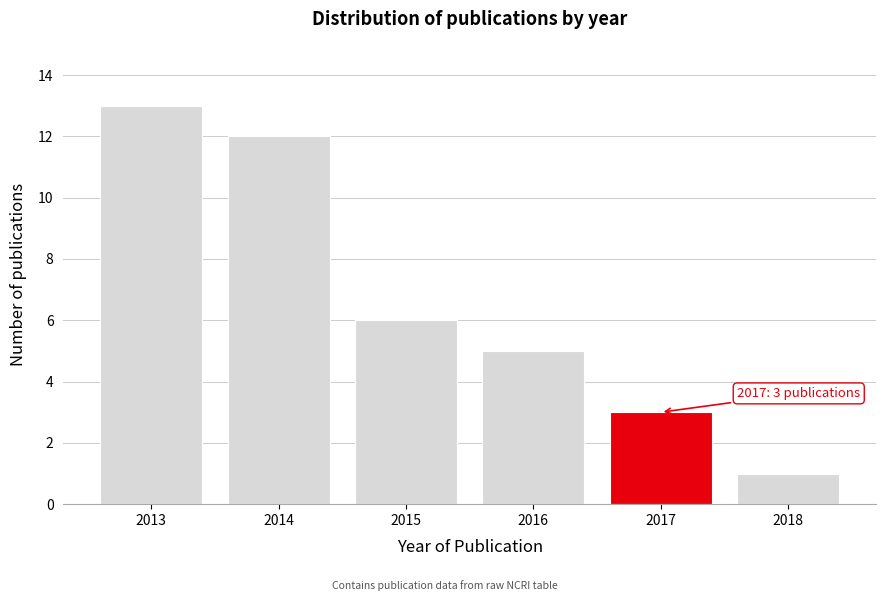

Reading left to right, list all the values displayed in this chart.

13	12	6	5	3	1